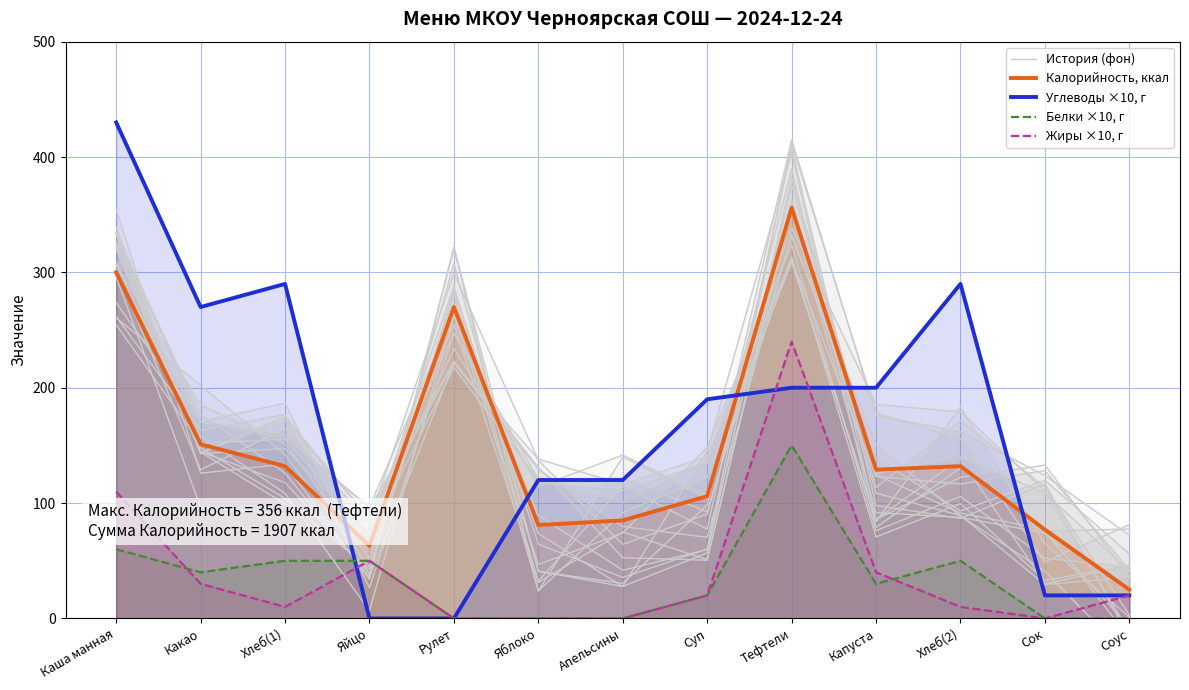

Is it true that Белки ×10, г equals 0.0 at Соус?

True